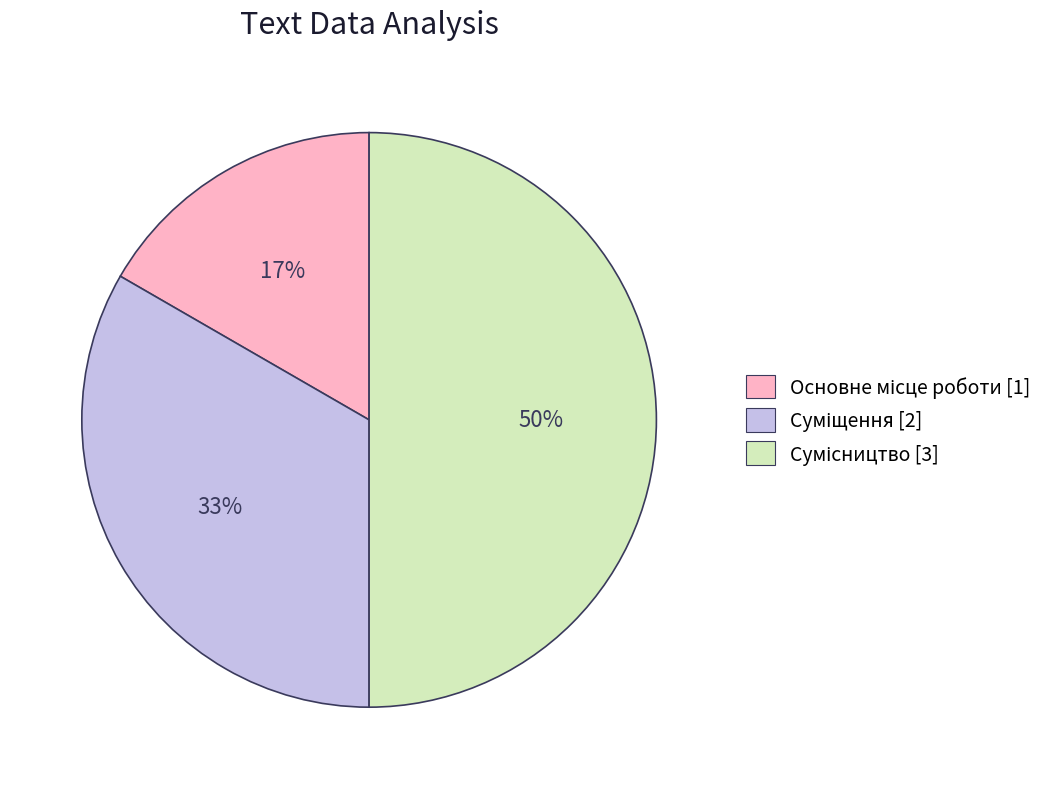

To the nearest percent, what is the difference between the largest and smallest slice percentages?

33%